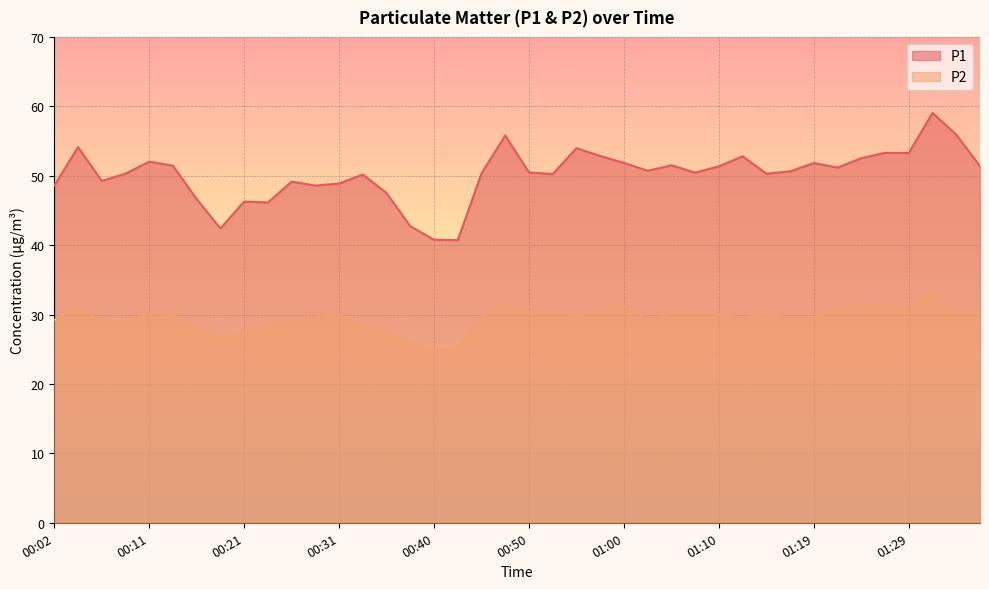

The P1 series shows 49.2 at 00:06. True or false?

True